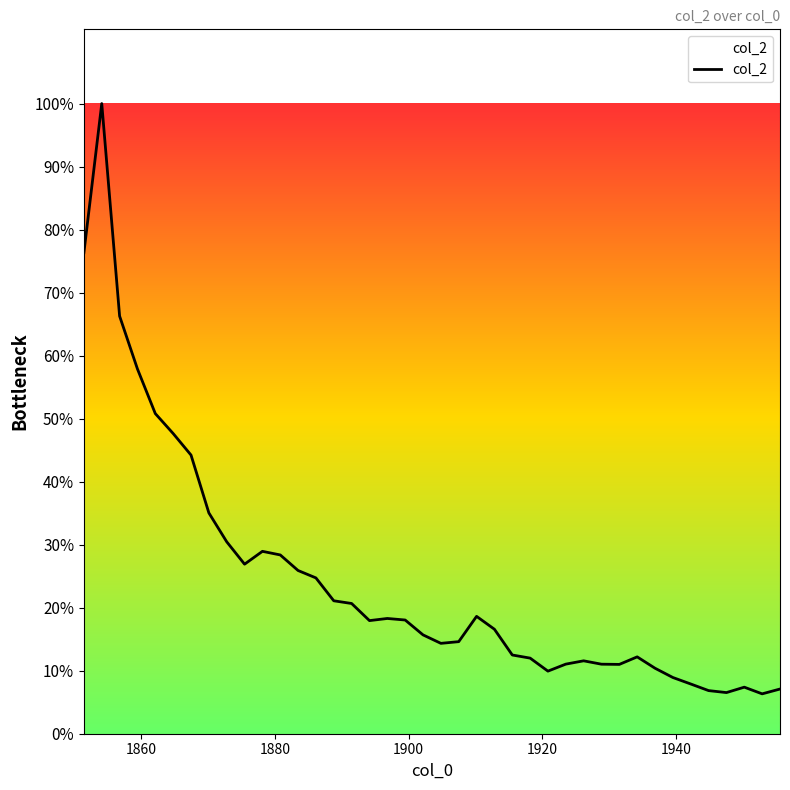

How many points are higher than both their immediate neighbors (excluding endpoints)?

7